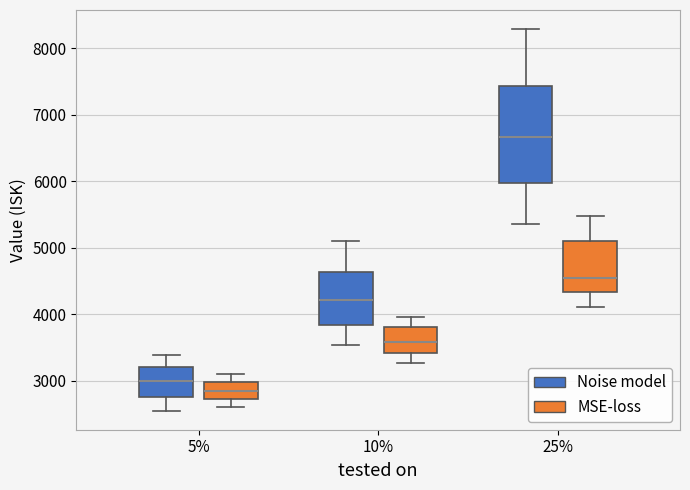

Comparing the boxes themselves (not the whiskers), which one is the tallest?

25% (Noise model)